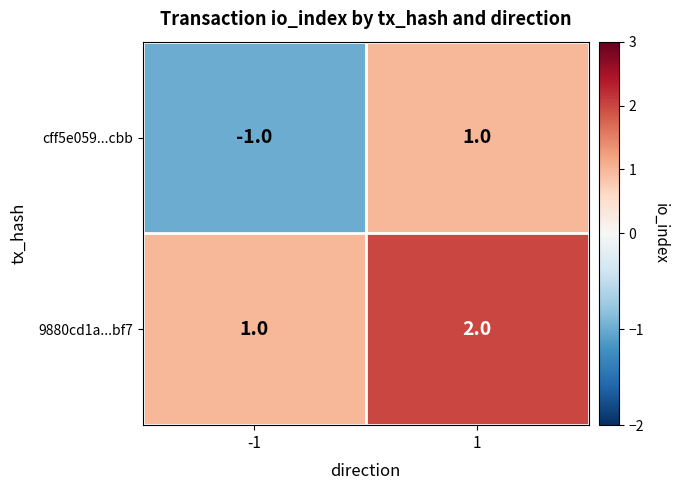

Reading left to right, list all the values displayed in this chart.

cff5e059...cbb: -1	1
9880cd1a...bf7: 1	2